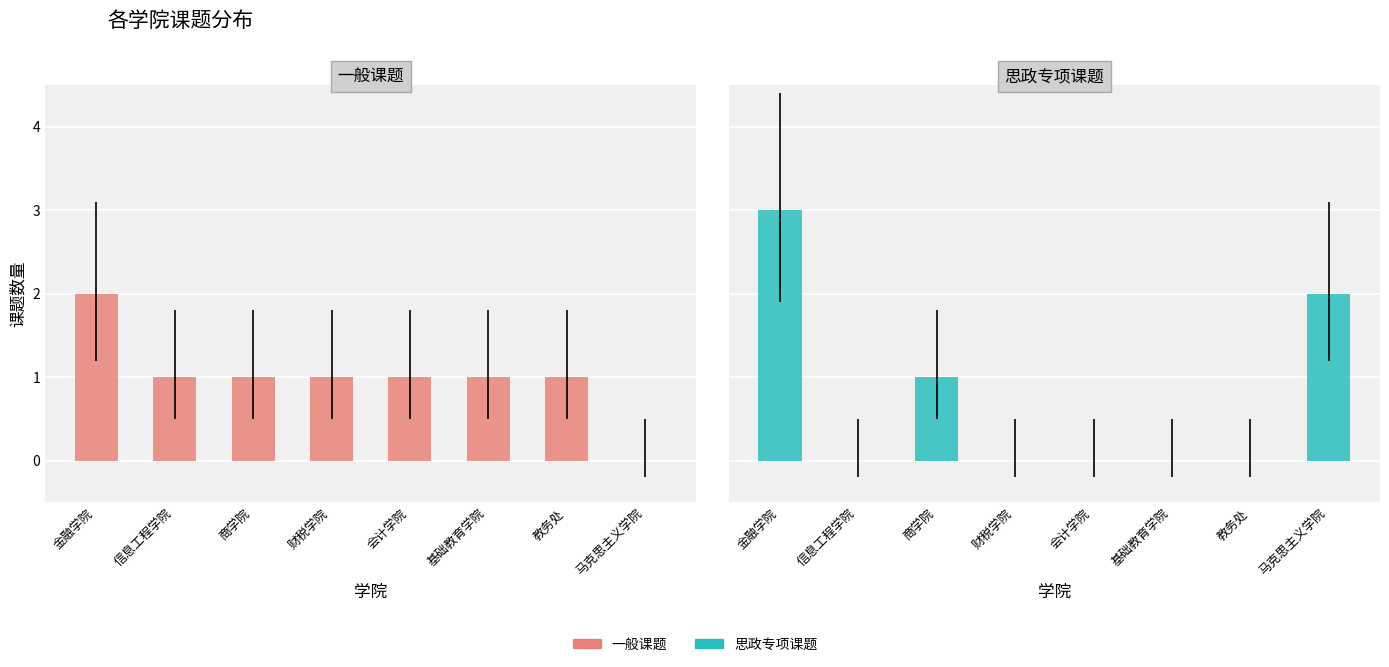

Count the 思政专项课题 values in the range 0 to 2.

7